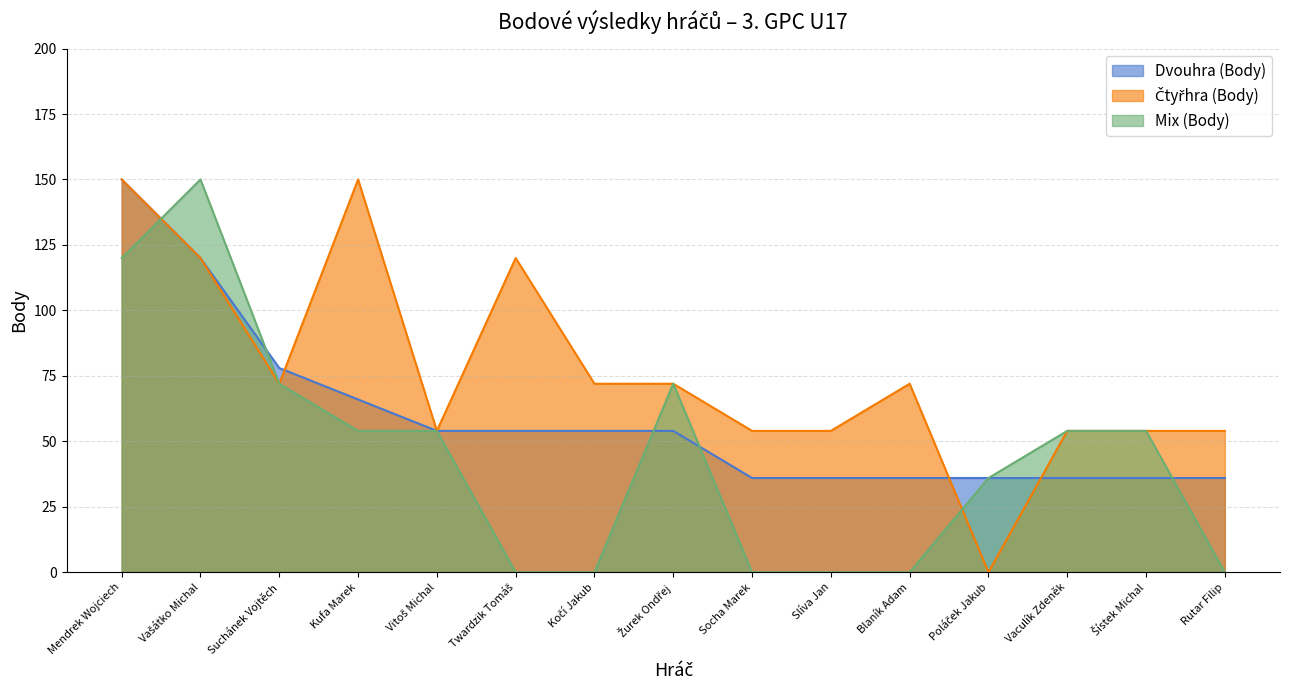

What is the label of the 1st point from the left?

Mendrek Wojciech